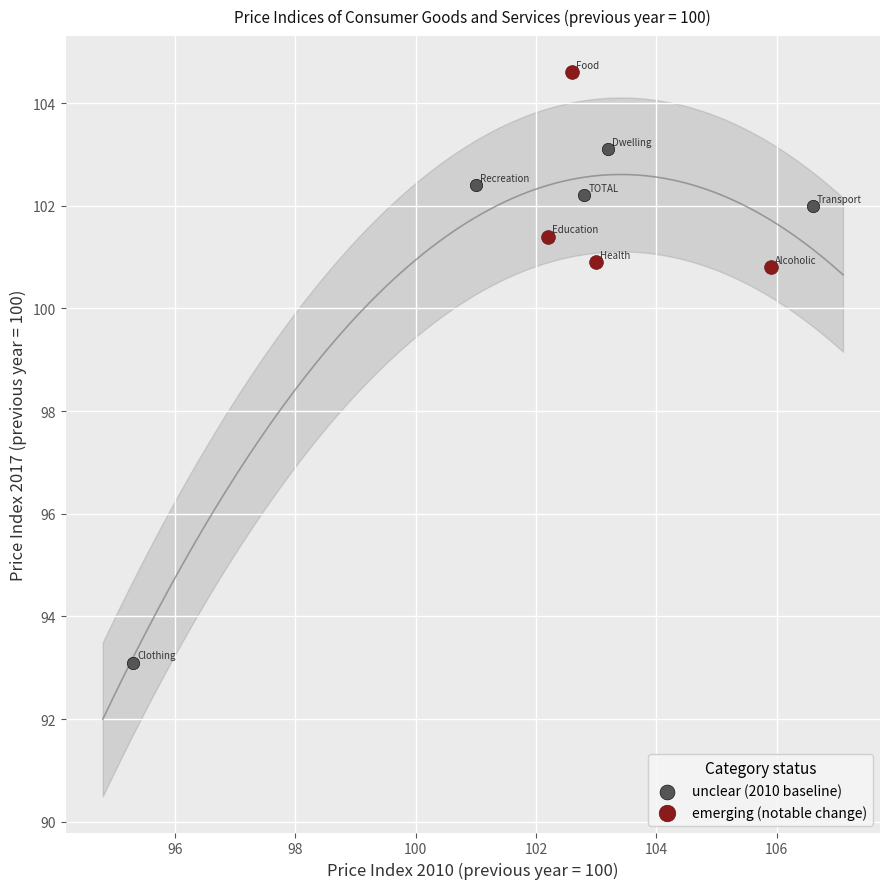

Which series reaches the minimum Y coordinate?

unclear (2010 baseline)